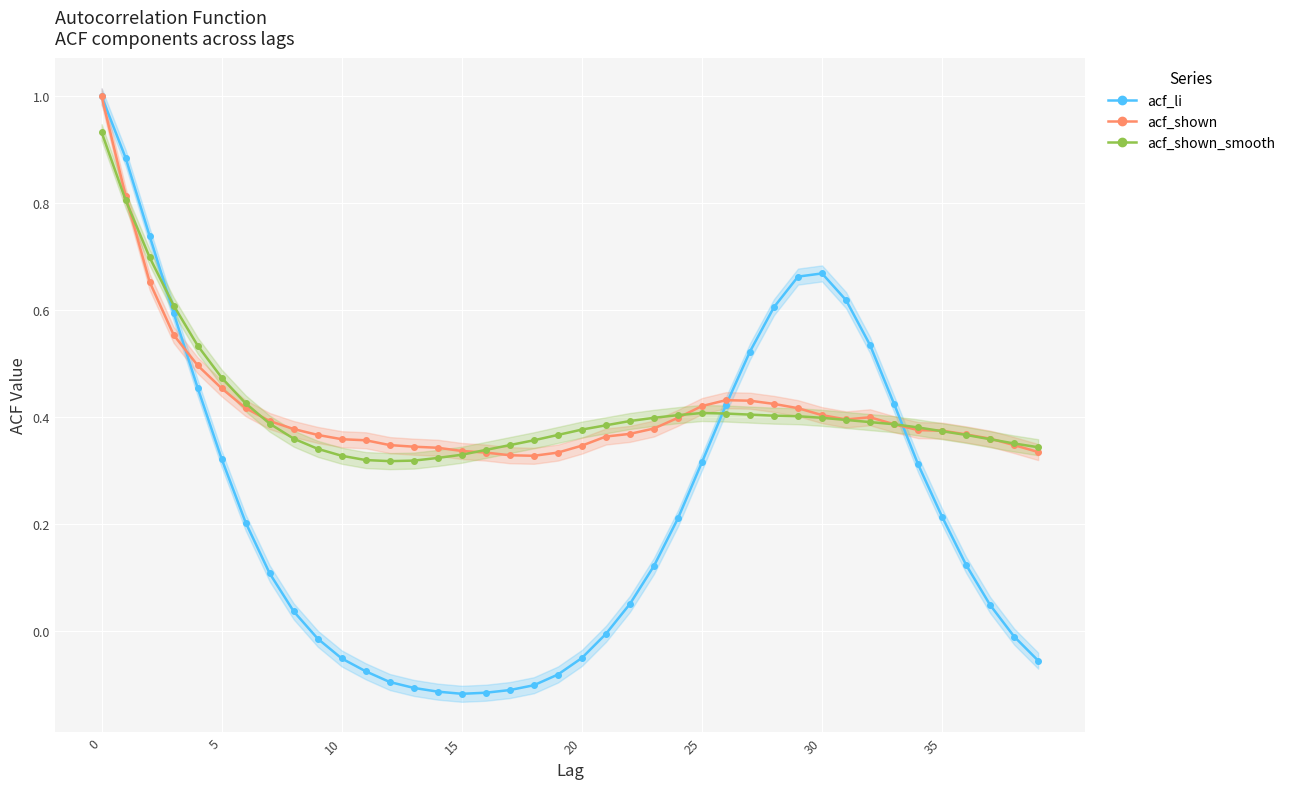

The value of acf_shown_smooth at 20 is 0.5. True or false?

False